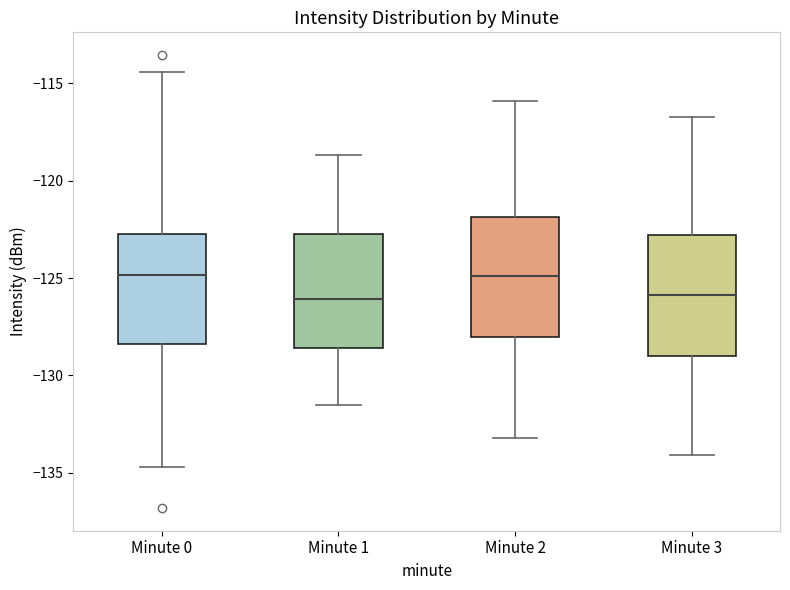

Where is the lower edge of the box for Minute 2 on the y-axis? The values are not printed on the chart, so give them approximately, as read against the axis.

-128.0